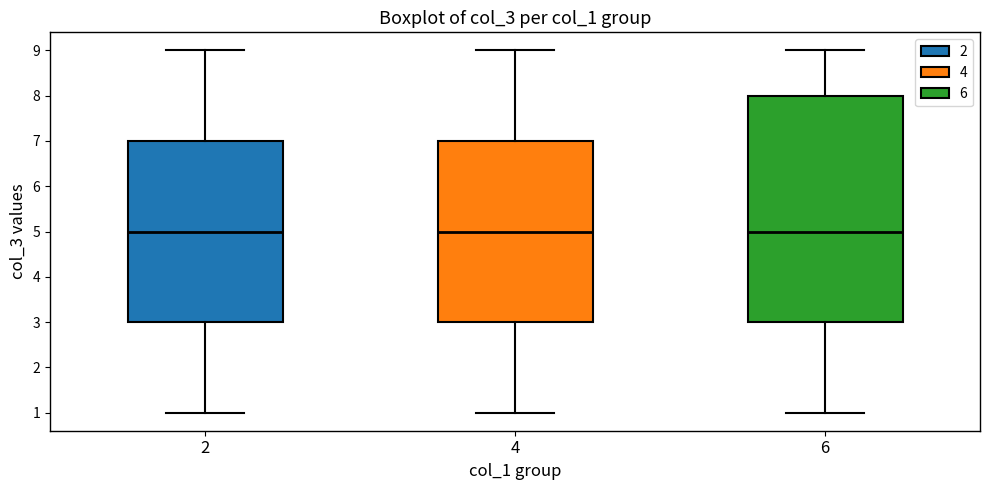

Comparing the boxes themselves (not the whiskers), which one is the tallest?

6